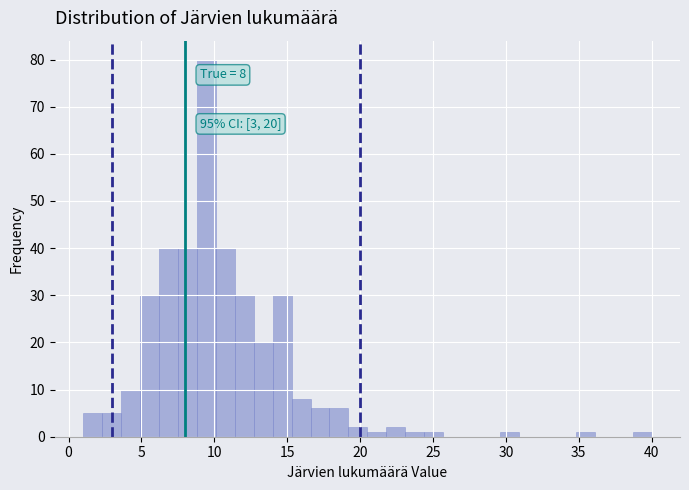

Read against the x-axis, roughly where is the centre of the tallest bar?

9.5